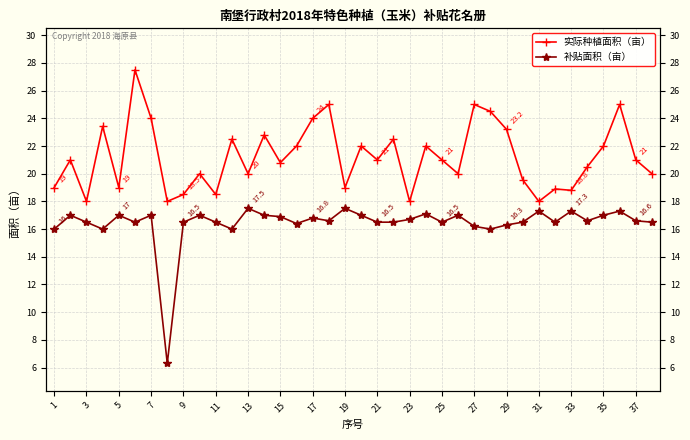

Rank the series by their average value, from lowest to highest.

补贴面积（亩）, 实际种植面积（亩）